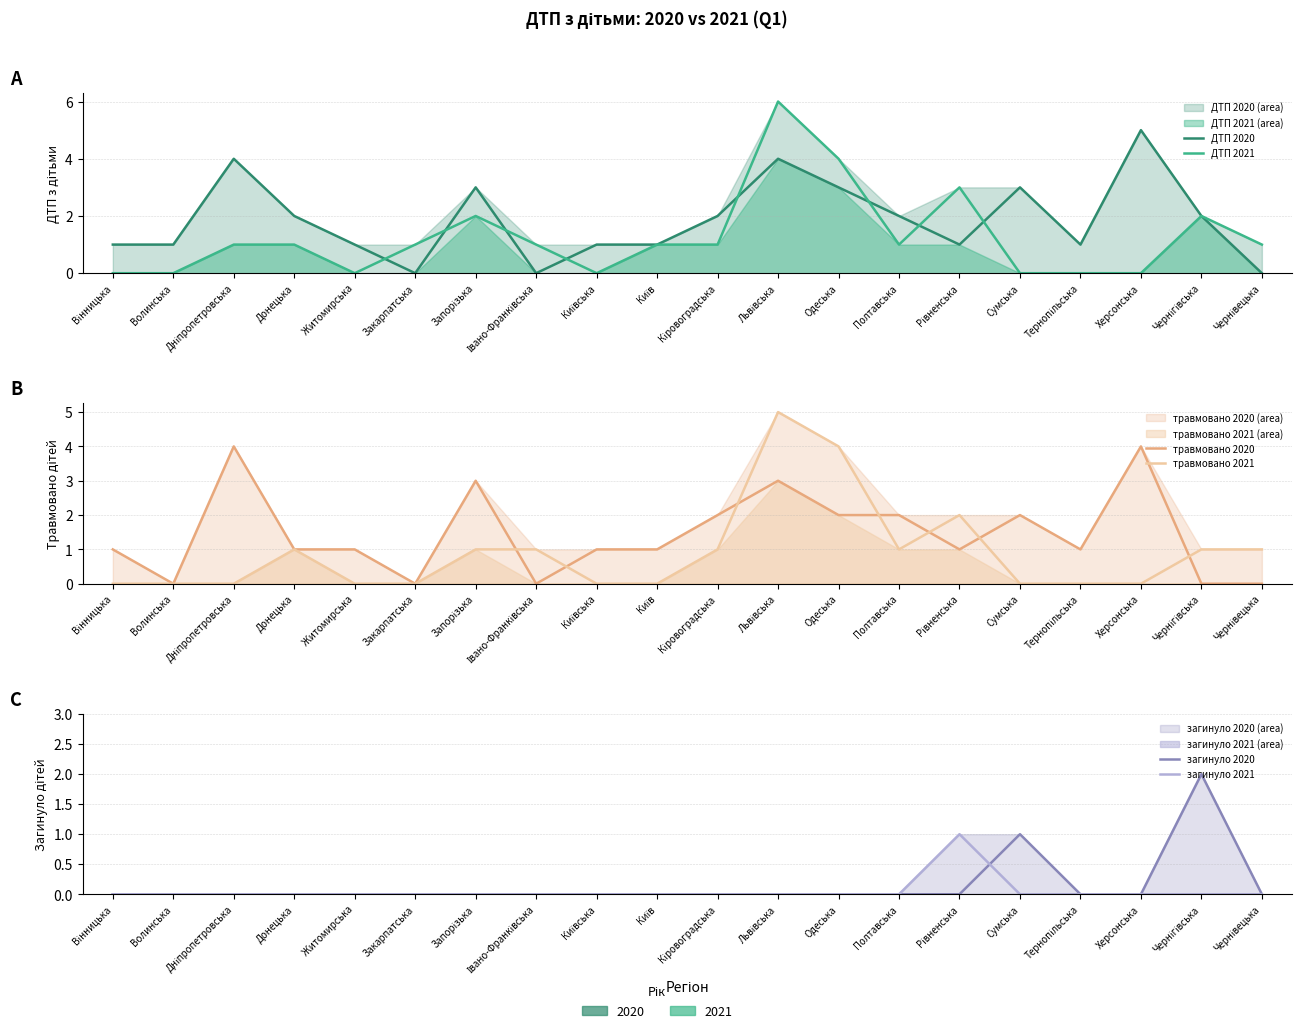

True or false: загинуло 2021 has a value of 0 at Полтавська.

False